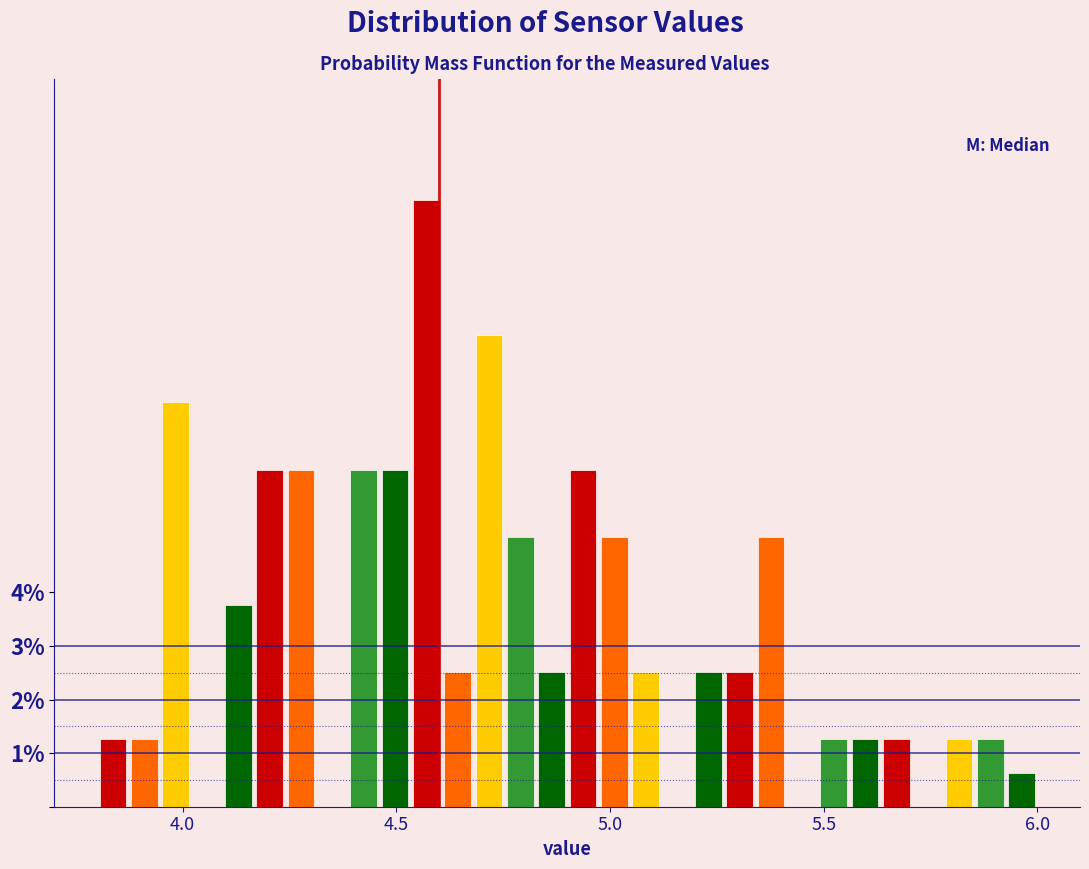

Around what value on the x-axis is the tallest bar? Give the approximate position of its centre, as read against the axis.

4.55